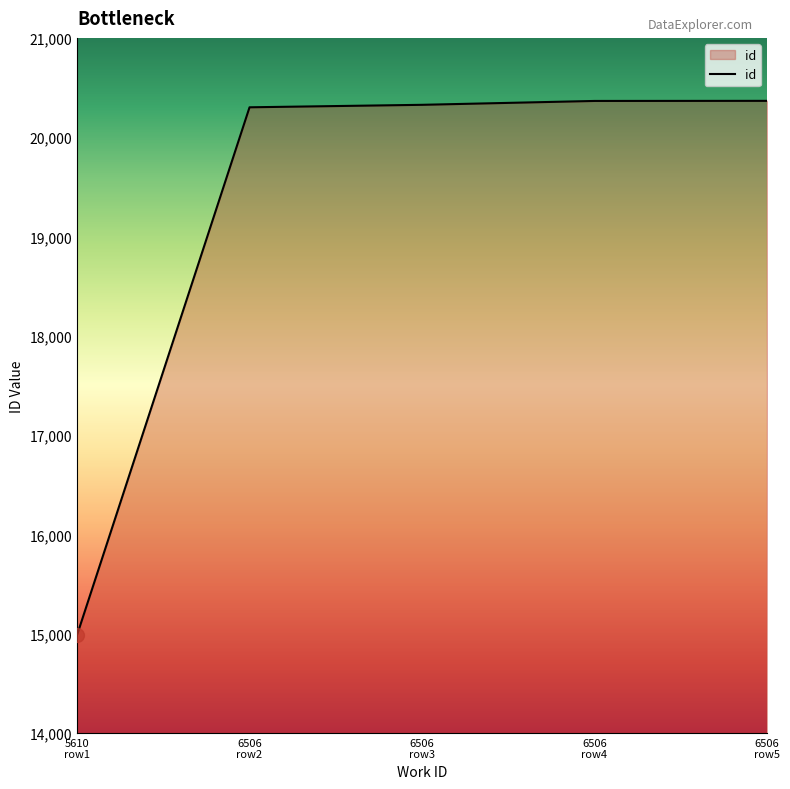

True or false: there are more than 2 points higher than both neighbors.

False